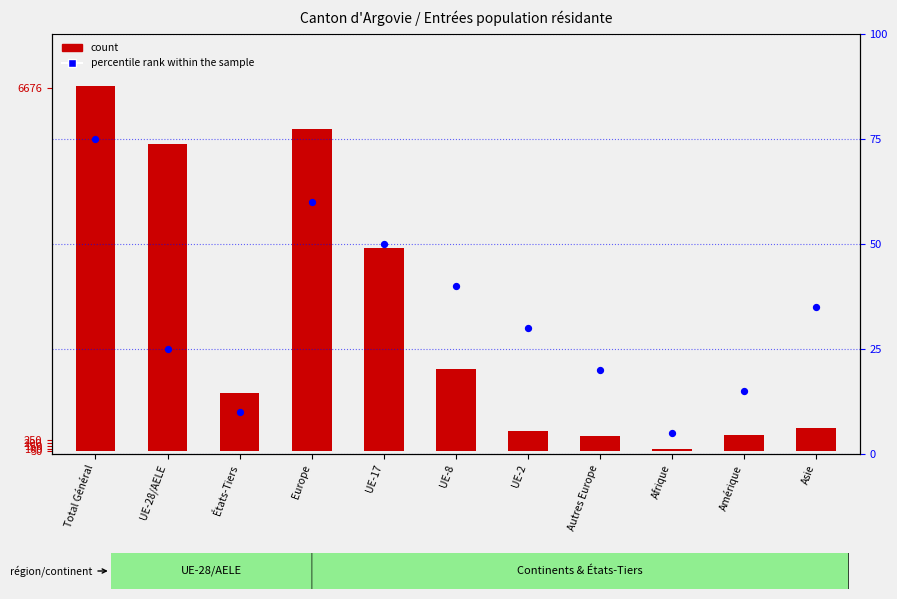

Which series has the widest spread of Y values?

count